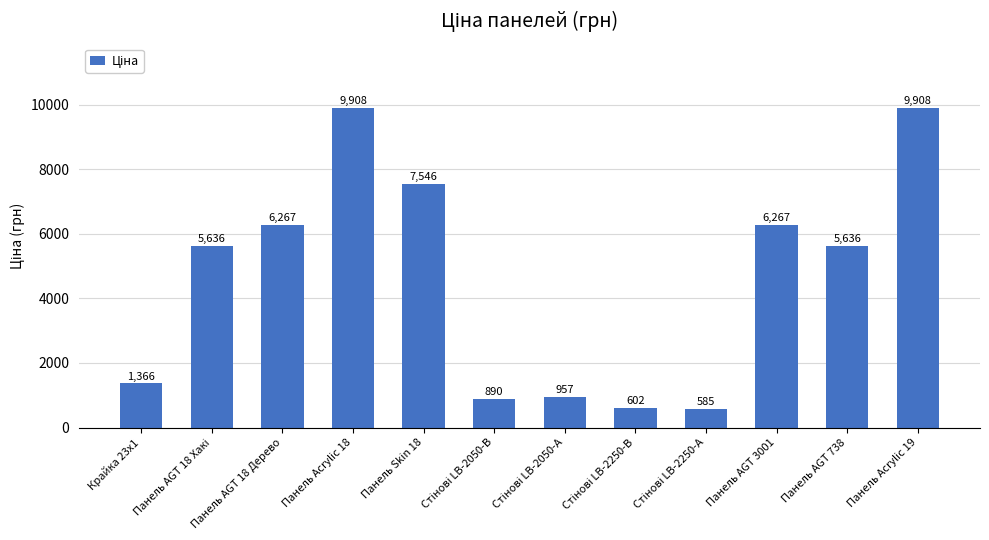

What is the smallest value displayed?

585.3